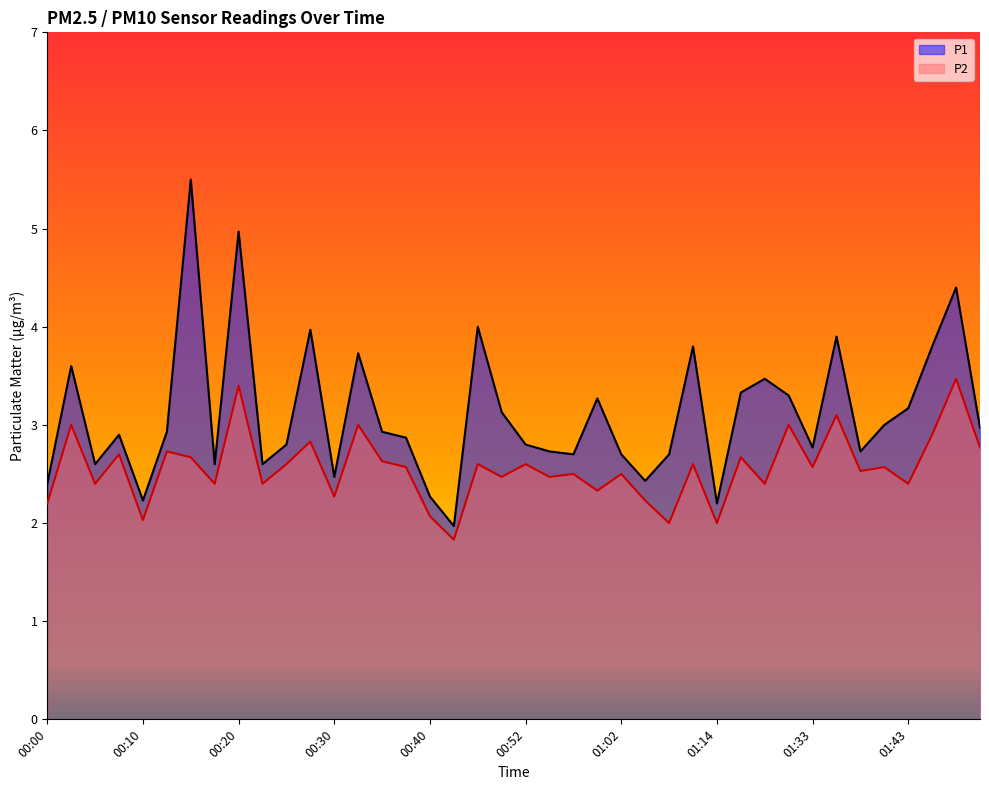

Which series has the largest total across all categories?

P1